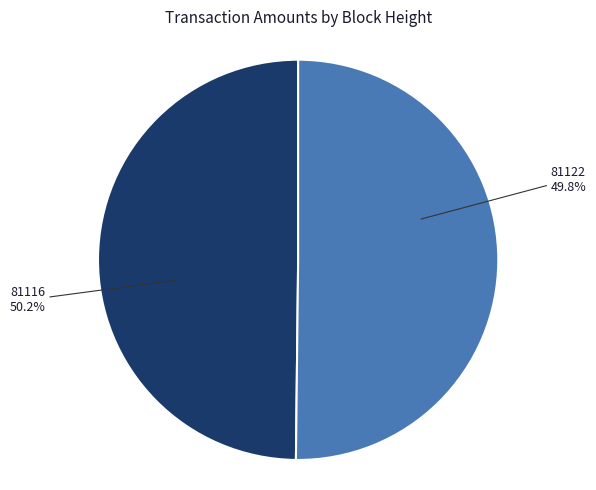

What is the smallest slice in the pie chart?

81122